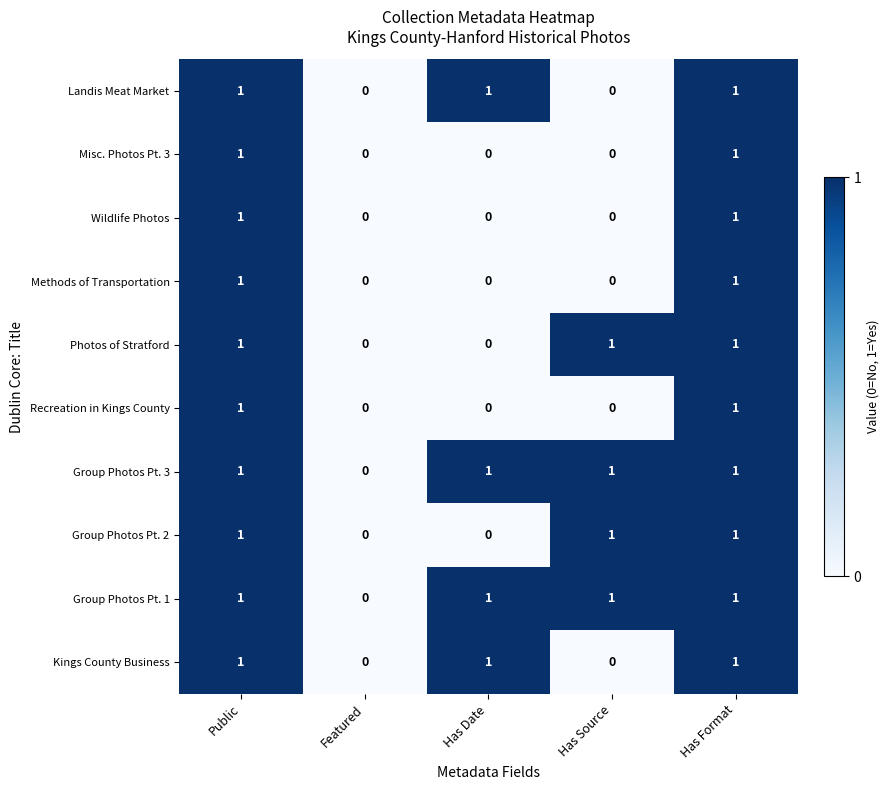

What is the total value across all series at Has Source?

4